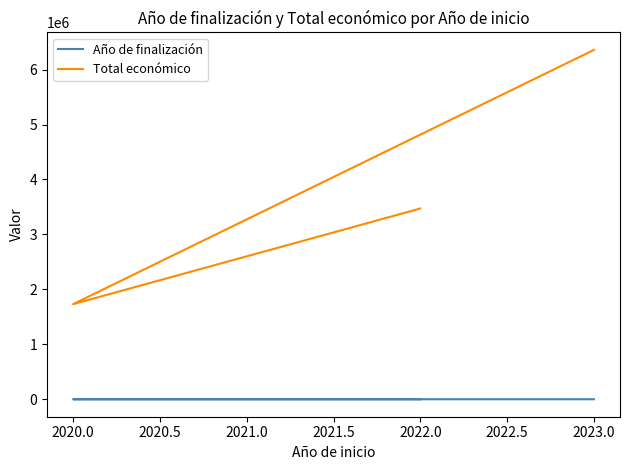

What is the average value of the Total económico series?

3854020